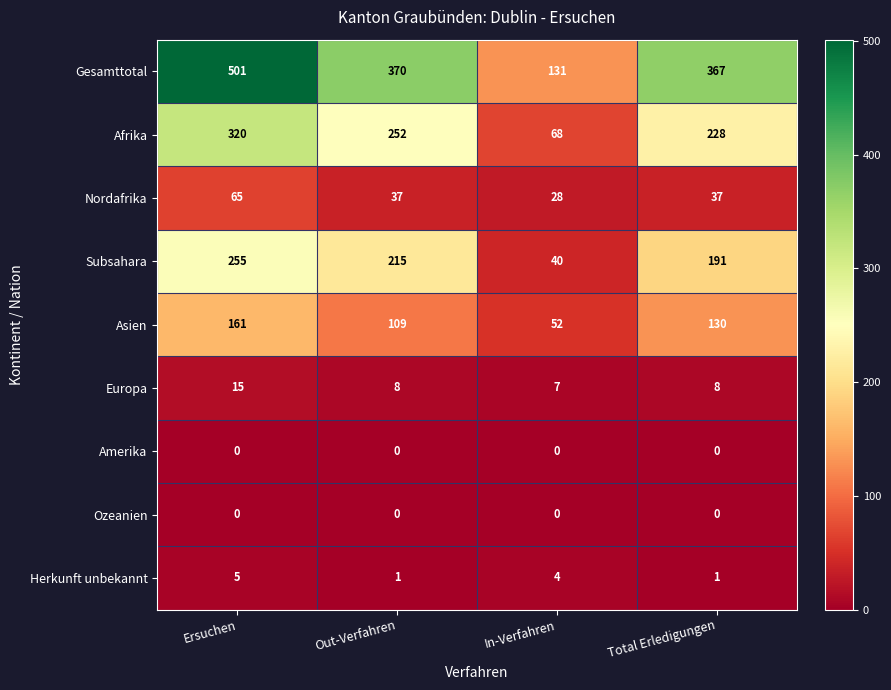

How many Asien values are between 109 and 161?

3